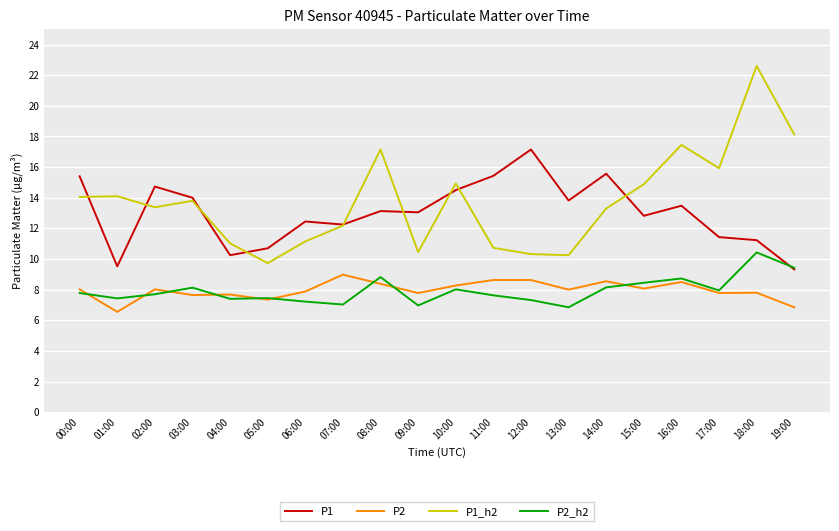

Which category has the highest value in the P2_h2 series?

18:00